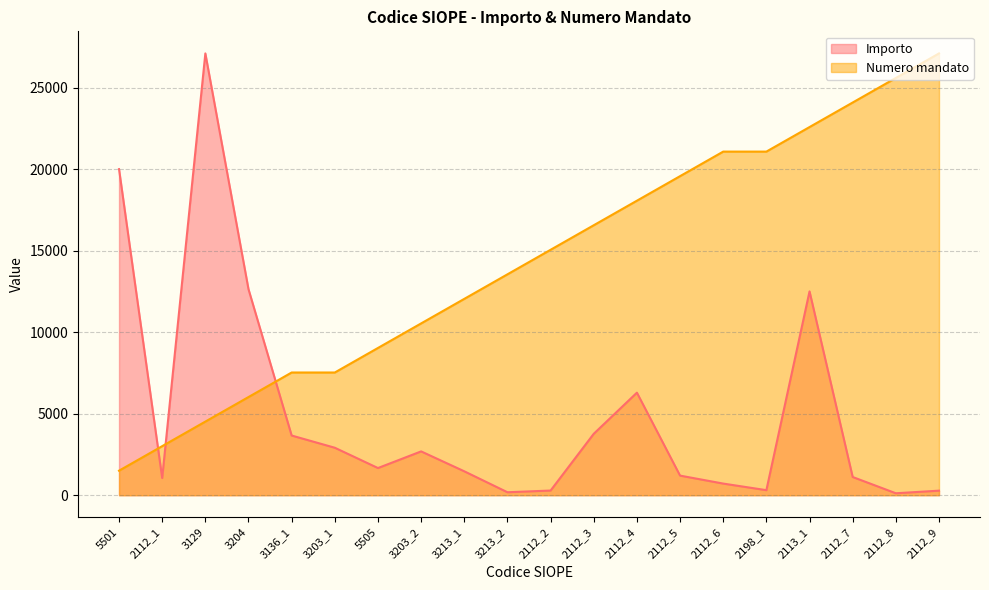

At how many categories does at least one series exceed 6892?

19